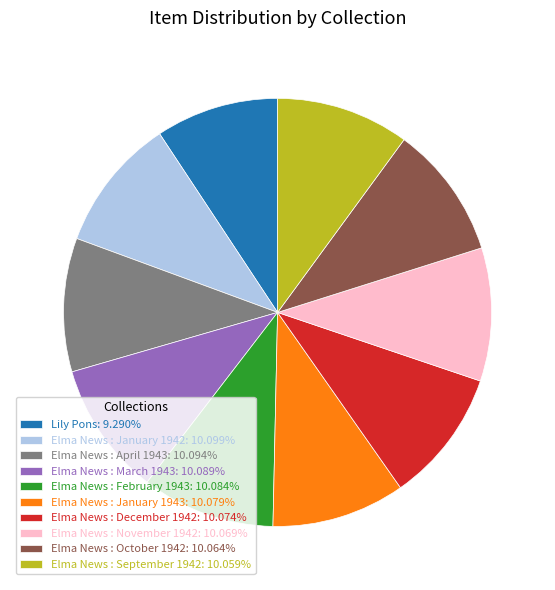

Approximately how many times larger is the value at Elma News : January 1942: 10.099% compared to Elma News : March 1943: 10.089%?

1.0